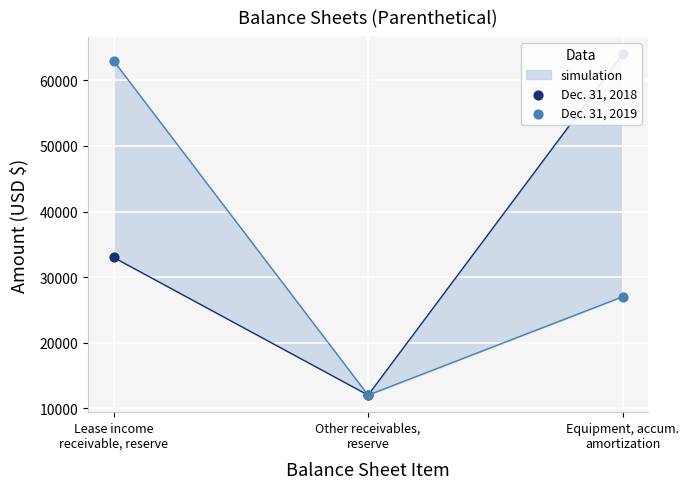

Which series has the largest Y range (max minus min)?

Dec. 31, 2018